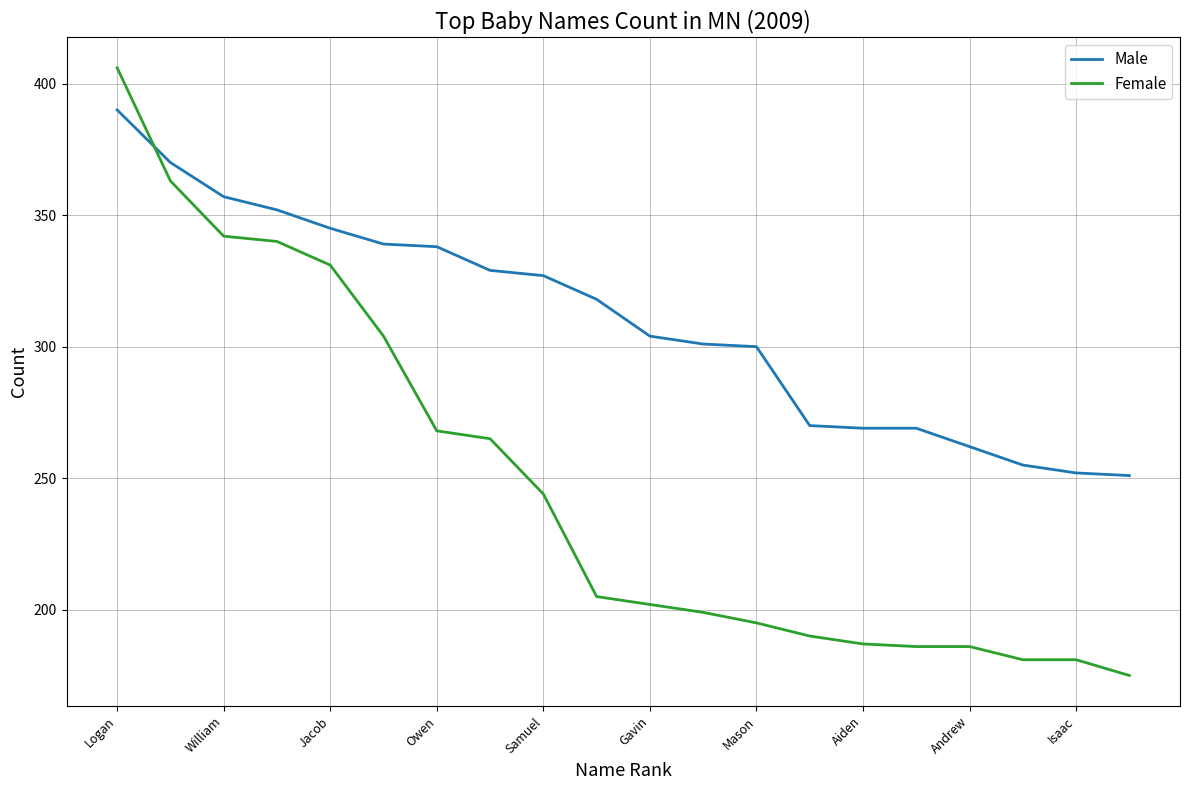

What is the minimum value for Female?

175